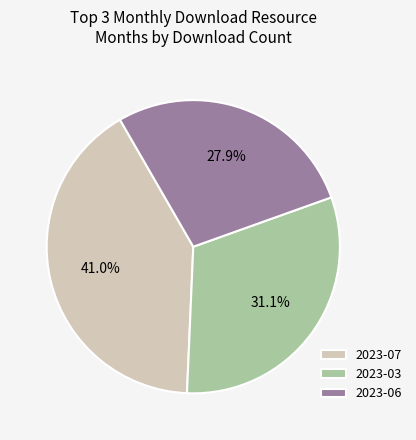

To the nearest percent, what is the average slice percentage?

33%